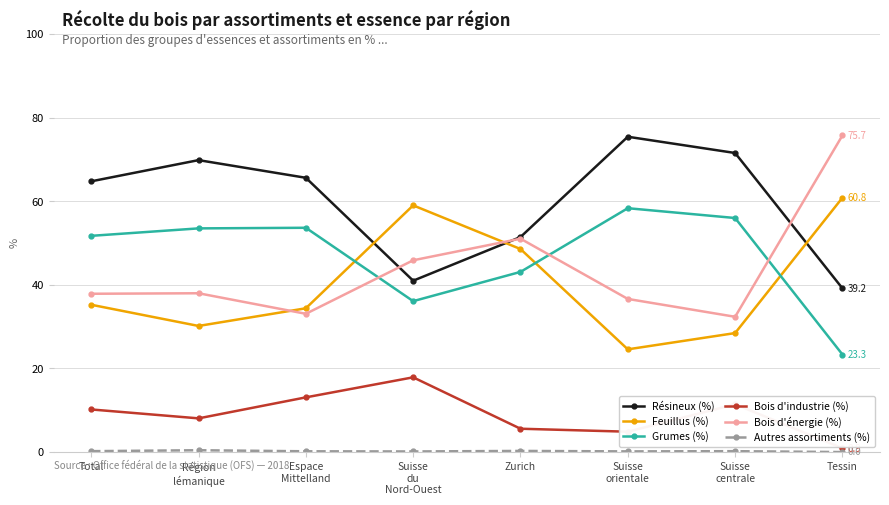

What is the maximum value shown in the chart?

75.7